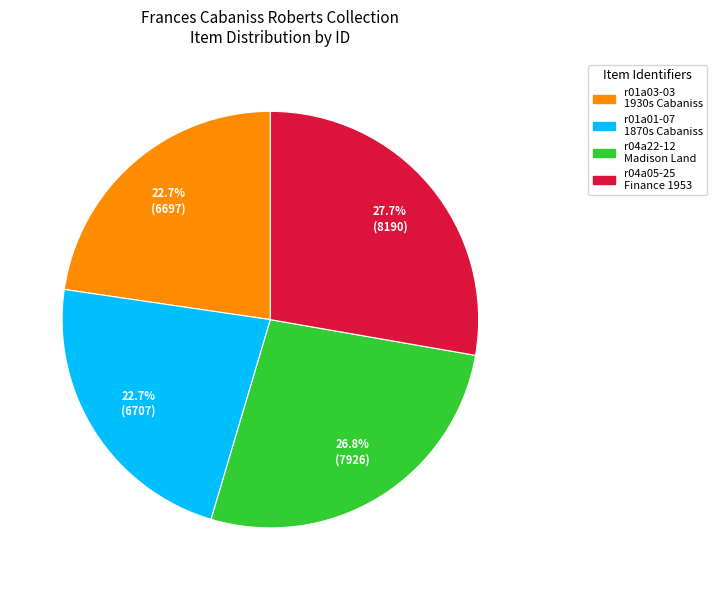

Count the number of slices in the pie.

4